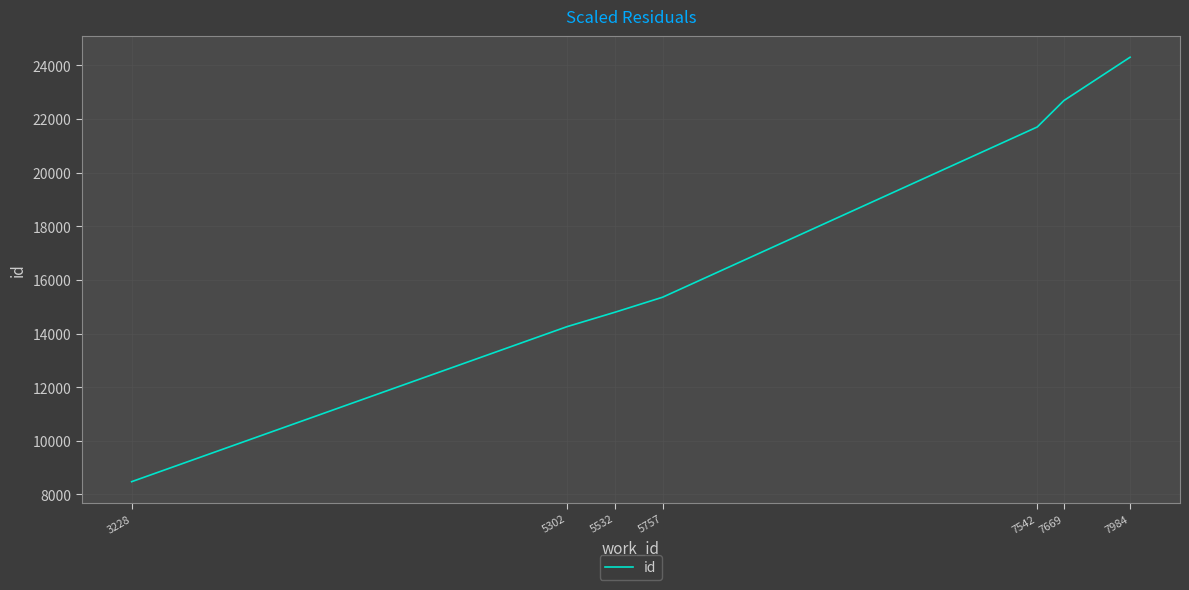

How many values are below 15354?

3